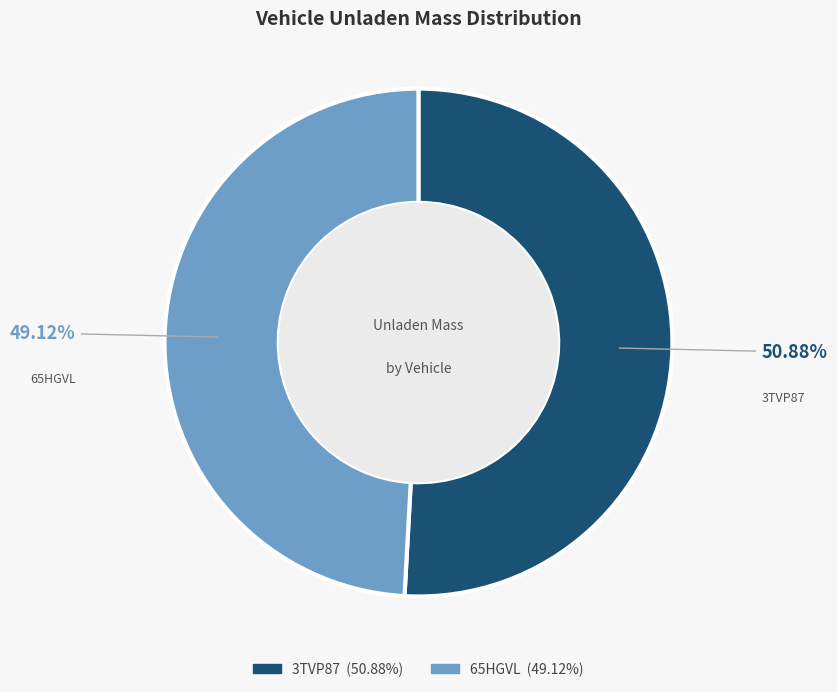

To the nearest percent, what is the difference between the largest and smallest slice percentages?

2%